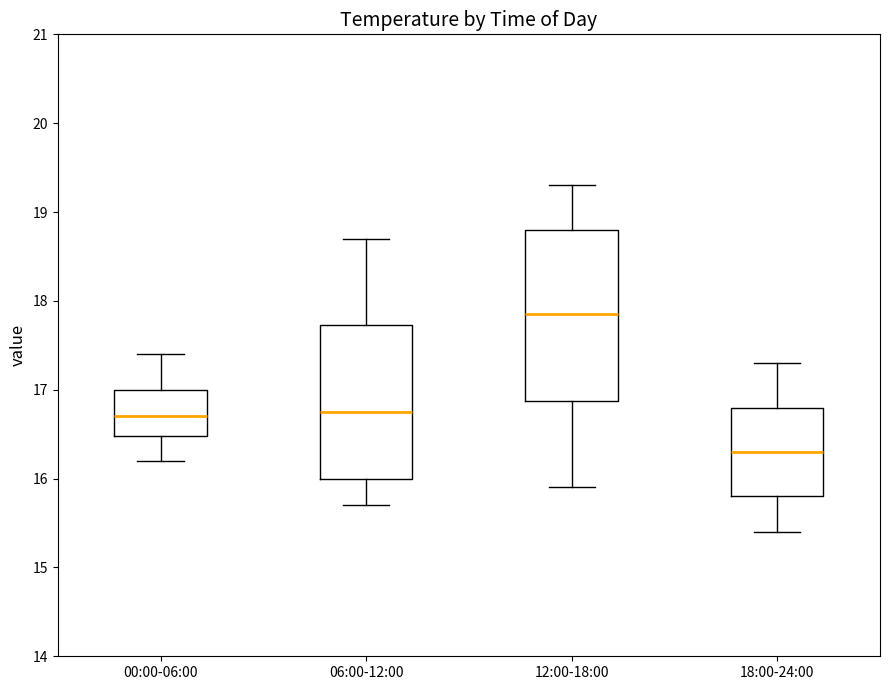

Where does the upper whisker of the box for 18:00-24:00 end on the y-axis? The values are not printed on the chart, so give them approximately, as read against the axis.

17.3